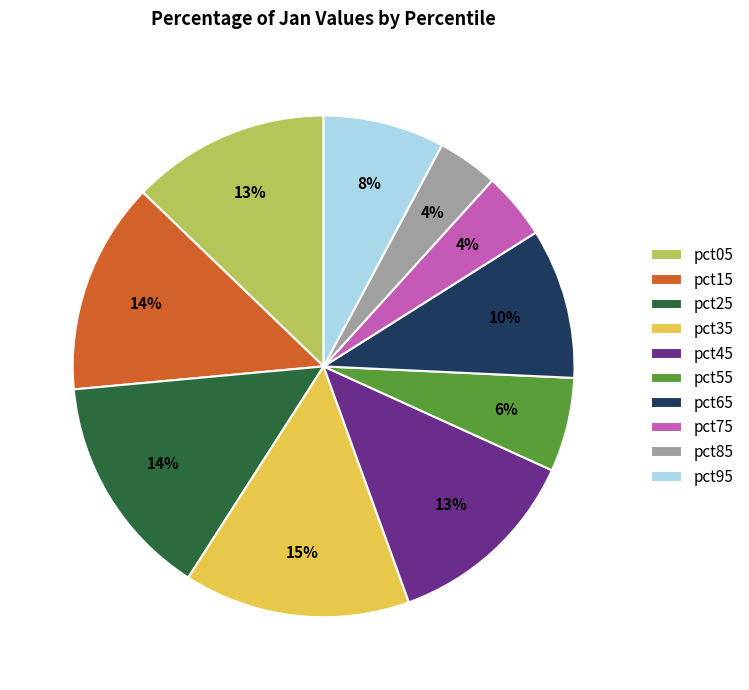

To the nearest percent, what is the difference between the largest and smallest slice percentages?

11%